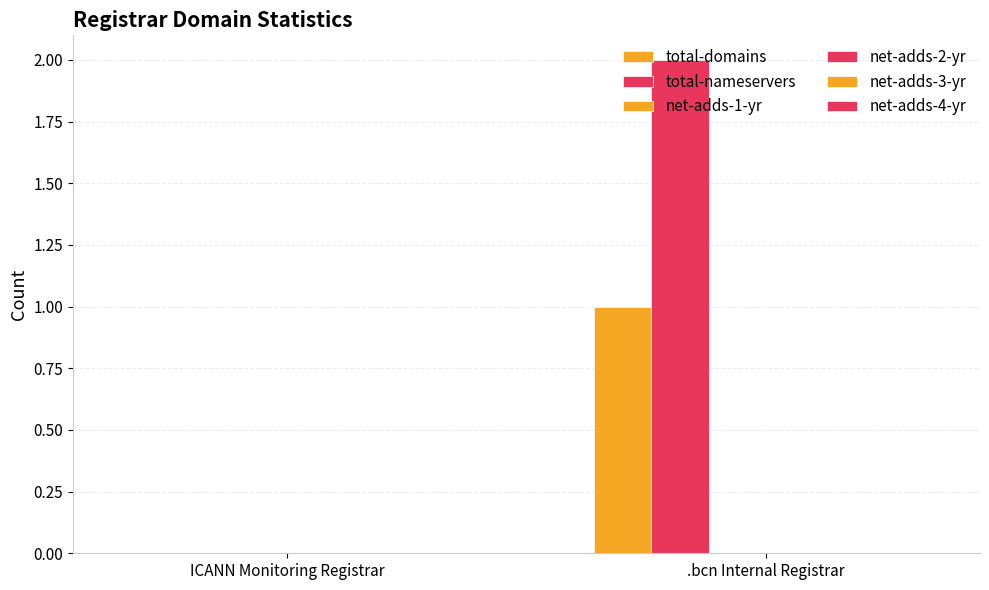

How many values in total-nameservers are above zero?

1